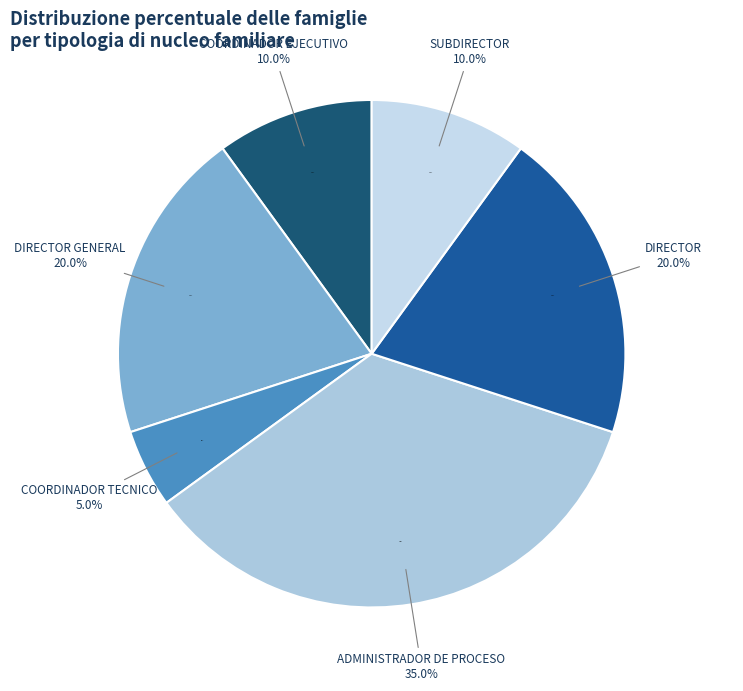

Is the sum of COORDINADOR TECNICO and ADMINISTRADOR DE PROCESO greater than half?

No